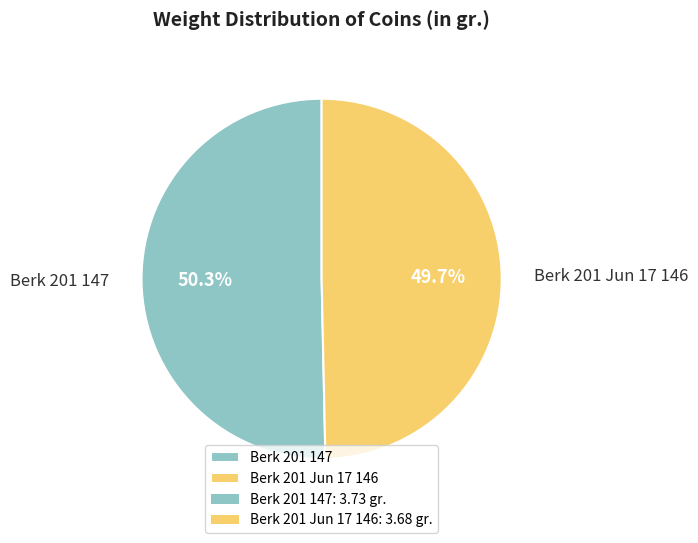

What percentage is the Berk 201 147 slice, to the nearest percent?

50%